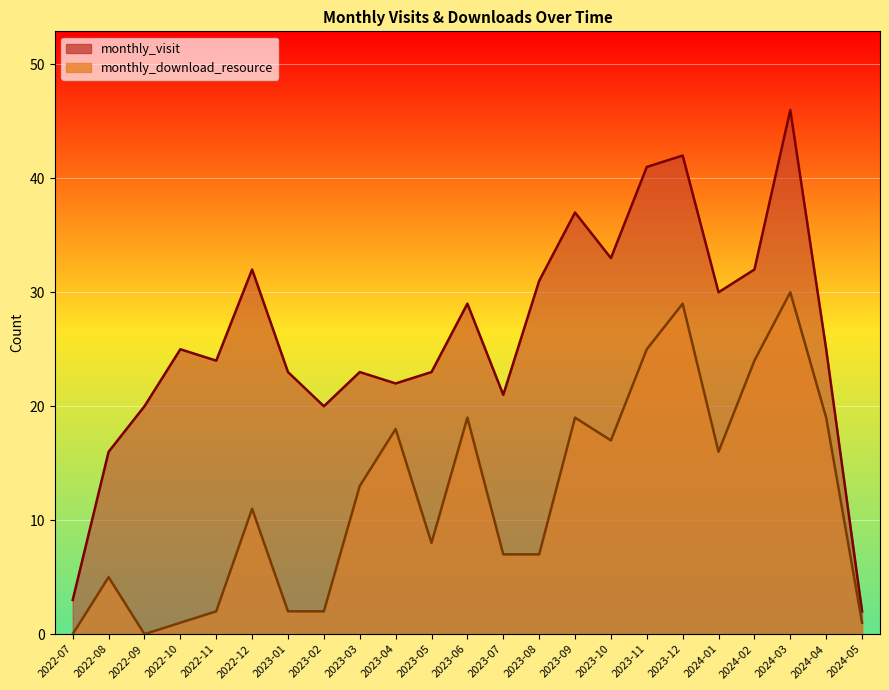

What is the spread (max minus min) of values at 2022-07?

3